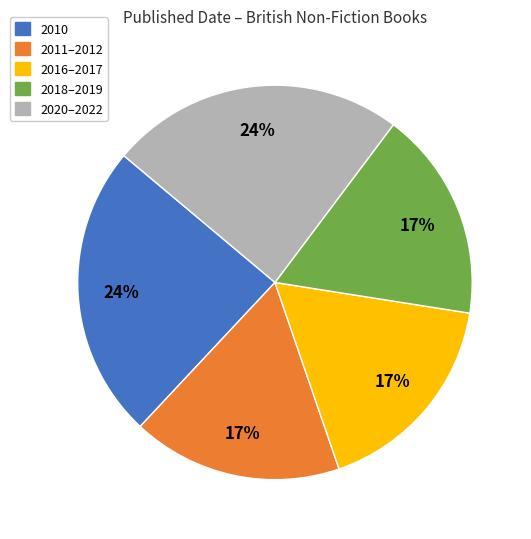

To the nearest percent, what percentage of the pie is 2010?

24%